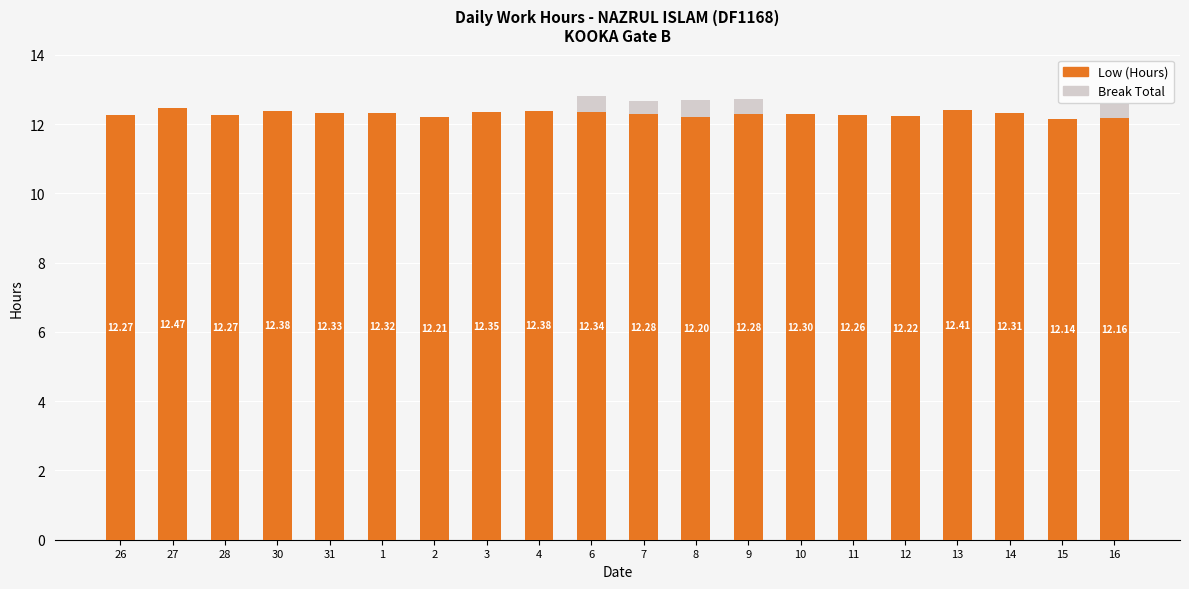

How many distinct data groups are displayed?

2